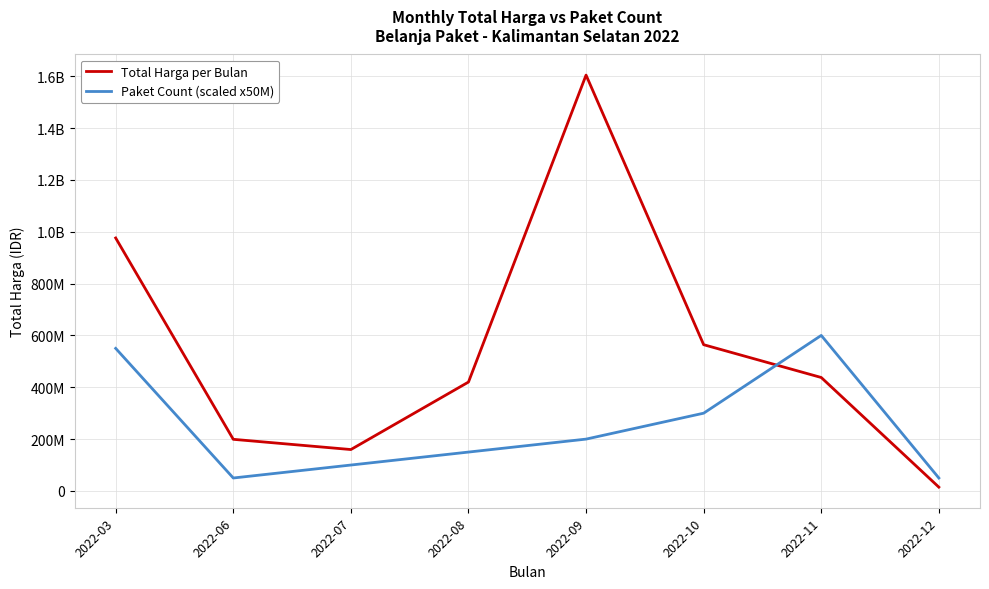

What are all the series names shown in the legend?

Total Harga per Bulan, Paket Count (scaled x50M)